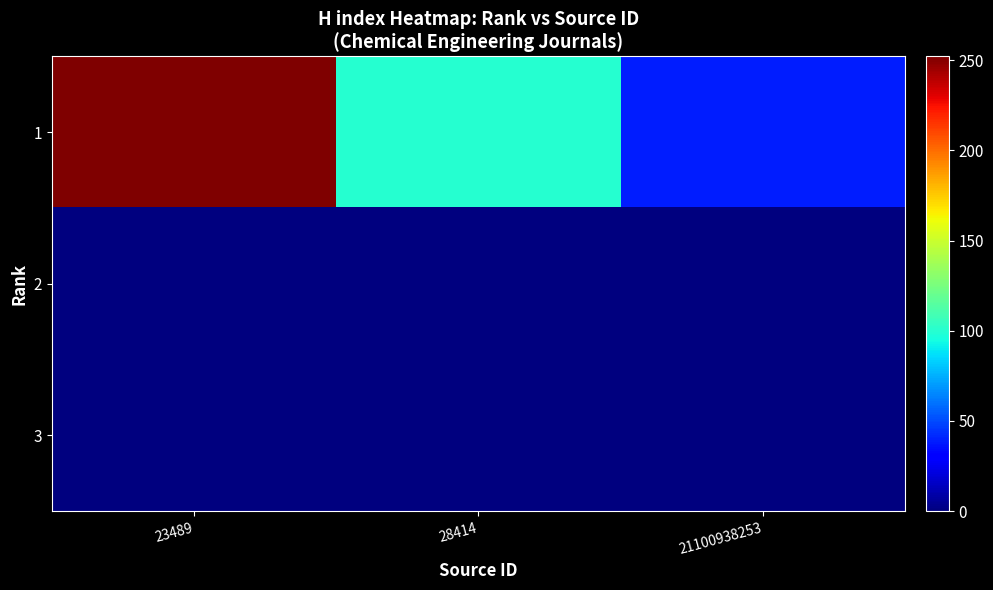

Rank the series at 23489 from highest to lowest value.

1, 2, 3